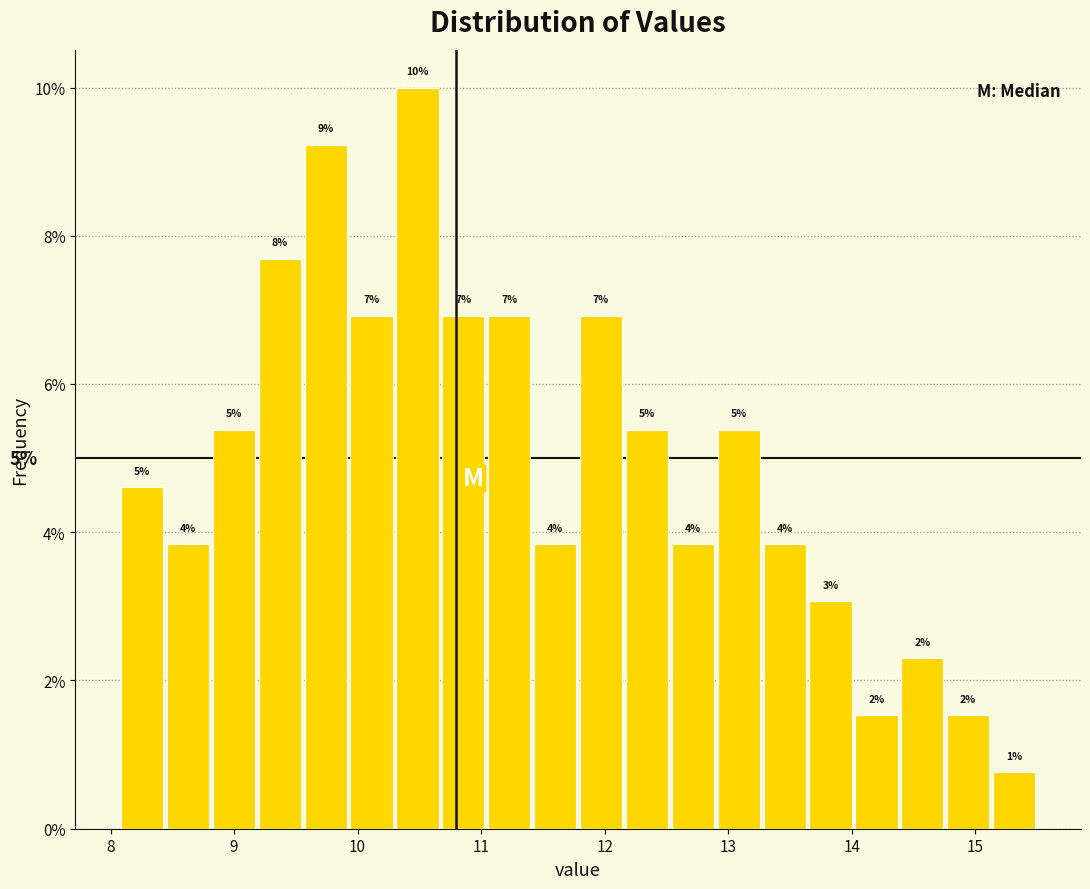

Read against the x-axis, roughly where is the centre of the tallest bar?

10.5